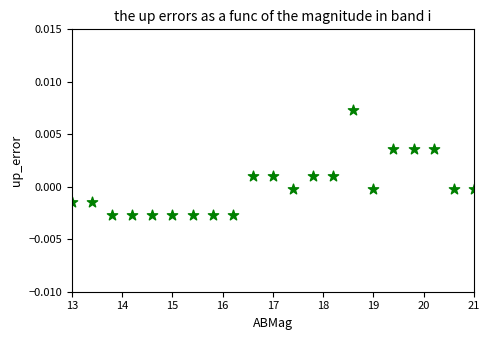

What is the range of X values (max minus min)?

8.0